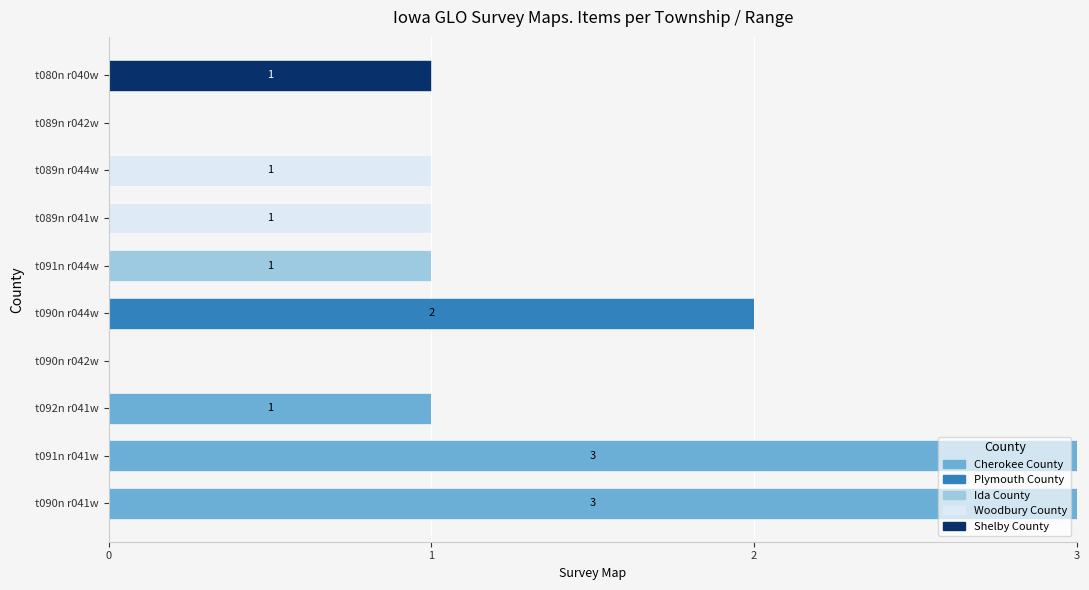

What are all the series names shown in the legend?

Cherokee County, Plymouth County, Ida County, Woodbury County, Shelby County